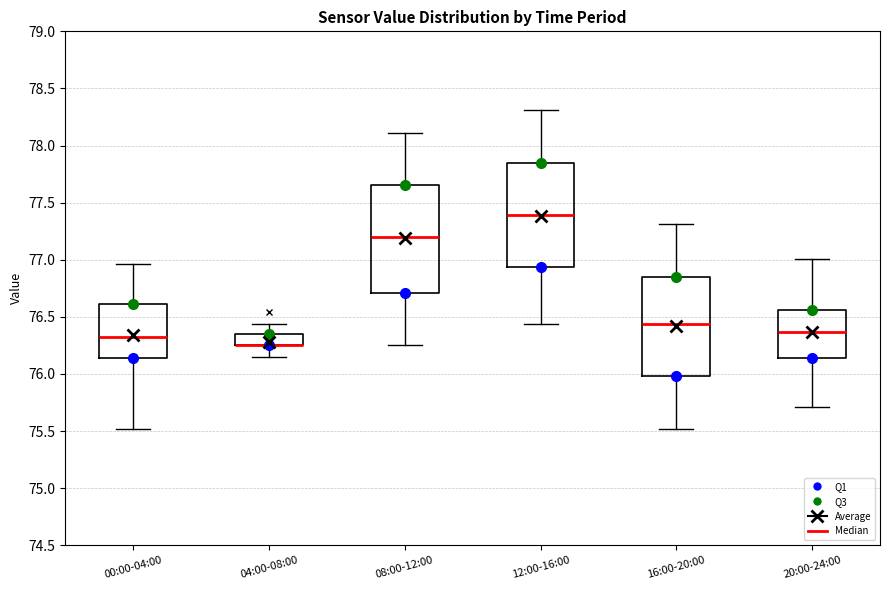

Reading left to right, transcribe this box plot: for each box, give where its median line is, the range the box spans, and where its two whiskers end, as read against the y-axis. The values are not printed on the chart, so give them approximately, as read against the axis.

00:00-04:00: median 76.30, box 76.15 to 76.60, whiskers 75.50 to 76.95
04:00-08:00: median 76.25 (drawn on the box's lower edge), box 76.25 to 76.35, whiskers 76.15 to 76.45
08:00-12:00: median 77.20, box 76.70 to 77.65, whiskers 76.25 to 78.10
12:00-16:00: median 77.40, box 76.95 to 77.85, whiskers 76.45 to 78.30
16:00-20:00: median 76.45, box 76.00 to 76.85, whiskers 75.50 to 77.30
20:00-24:00: median 76.35, box 76.15 to 76.55, whiskers 75.70 to 77.00